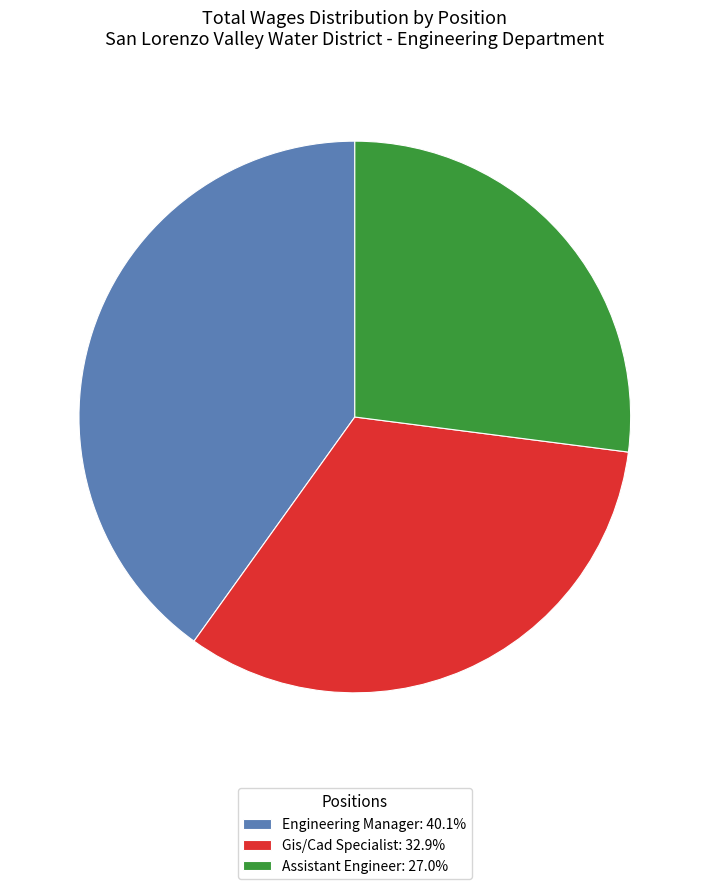

True or false: Gis/Cad Specialist accounts for 44% of the total.

False